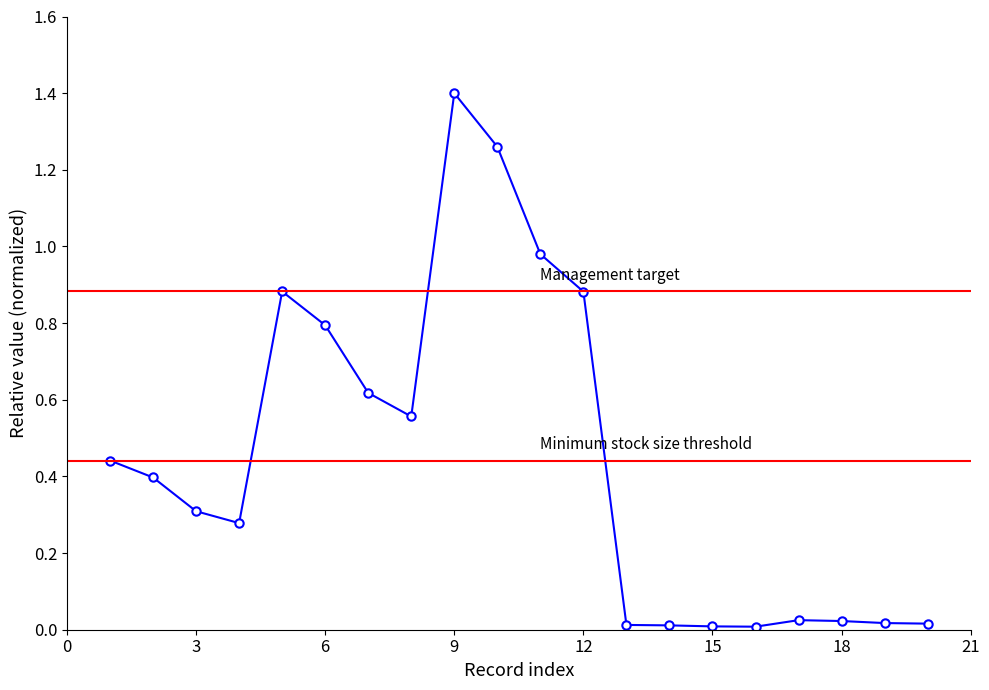

At which label is the value closest to 0?

16